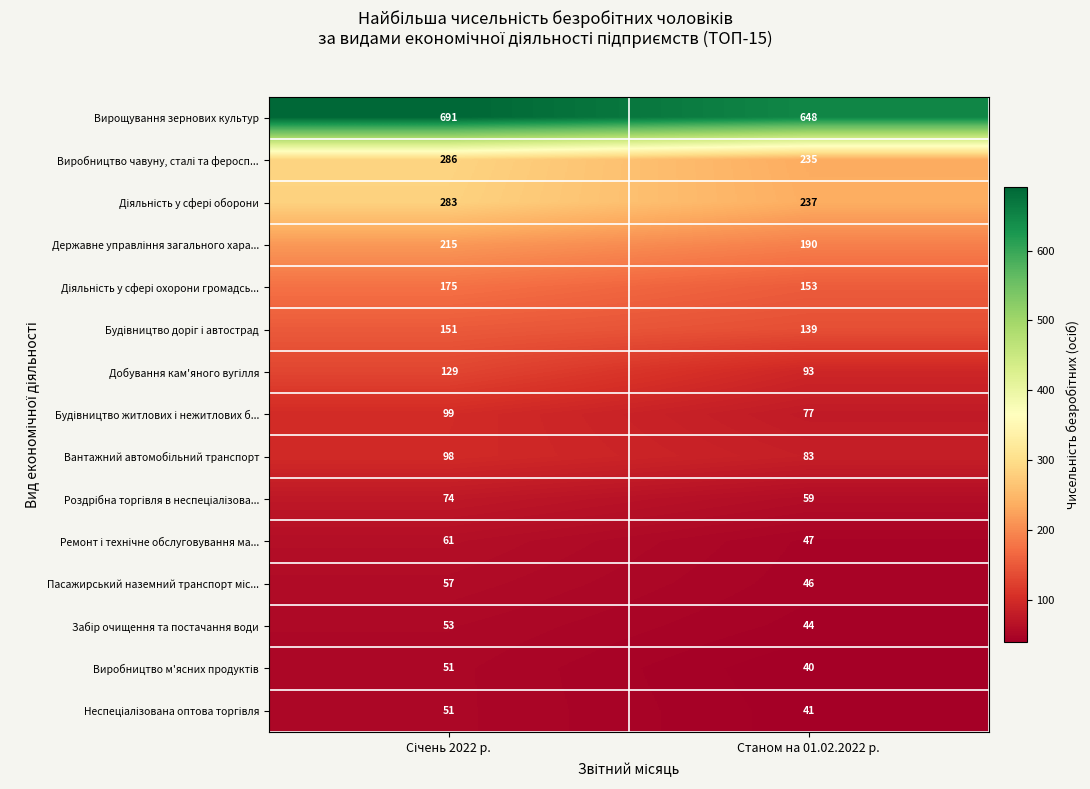

What is the spread (max minus min) of values at Станом на 01.02.2022 р.?

608